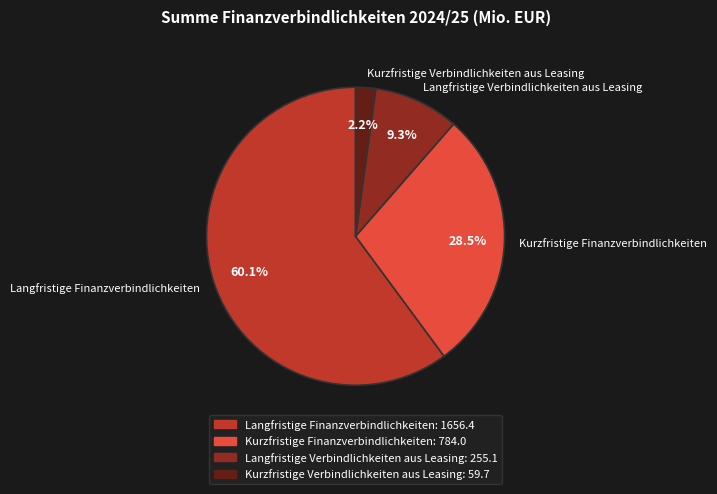

Does any single category account for the majority?

Yes